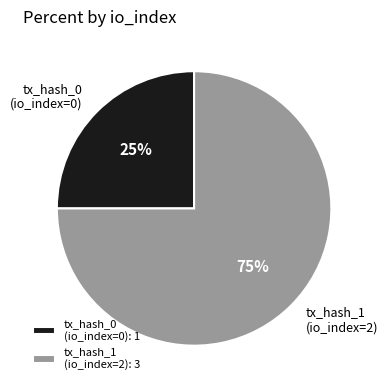

Does any single category account for the majority?

Yes